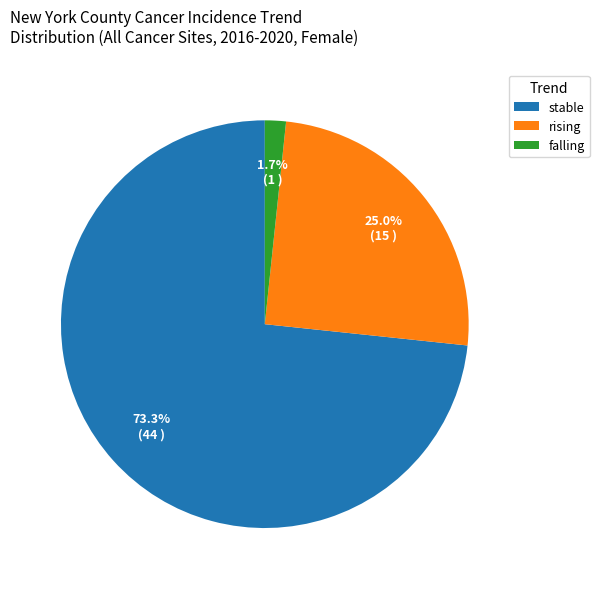

Which slice is the smallest?

falling